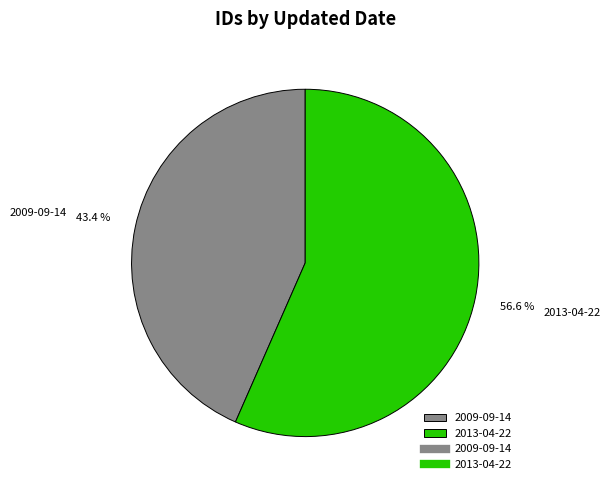

Approximately how many times larger is the value at 2013-04-22 compared to 2009-09-14?

1.3